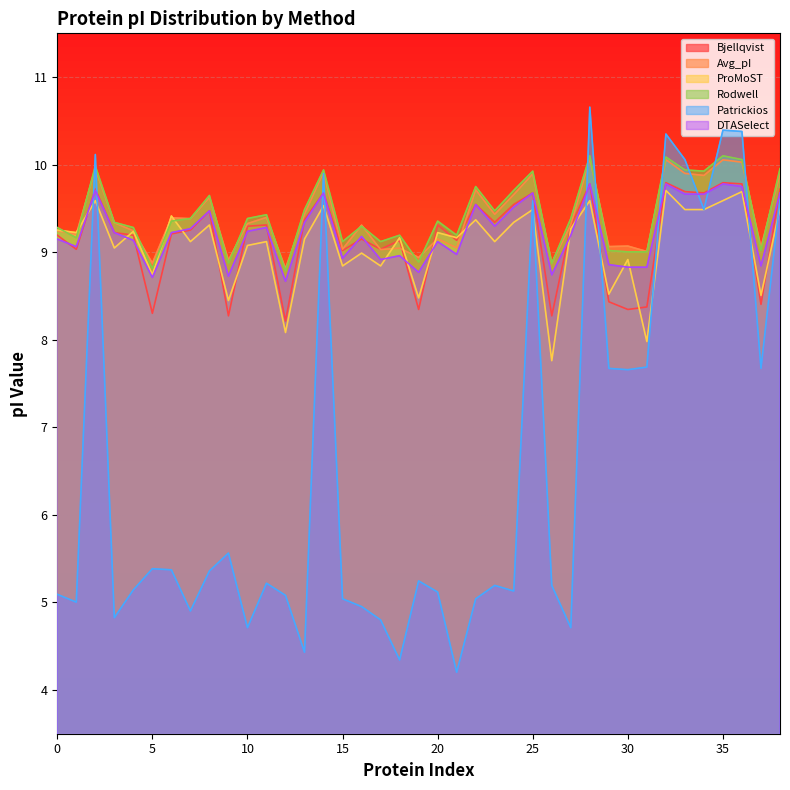

Which series has the widest spread of values?

Patrickios